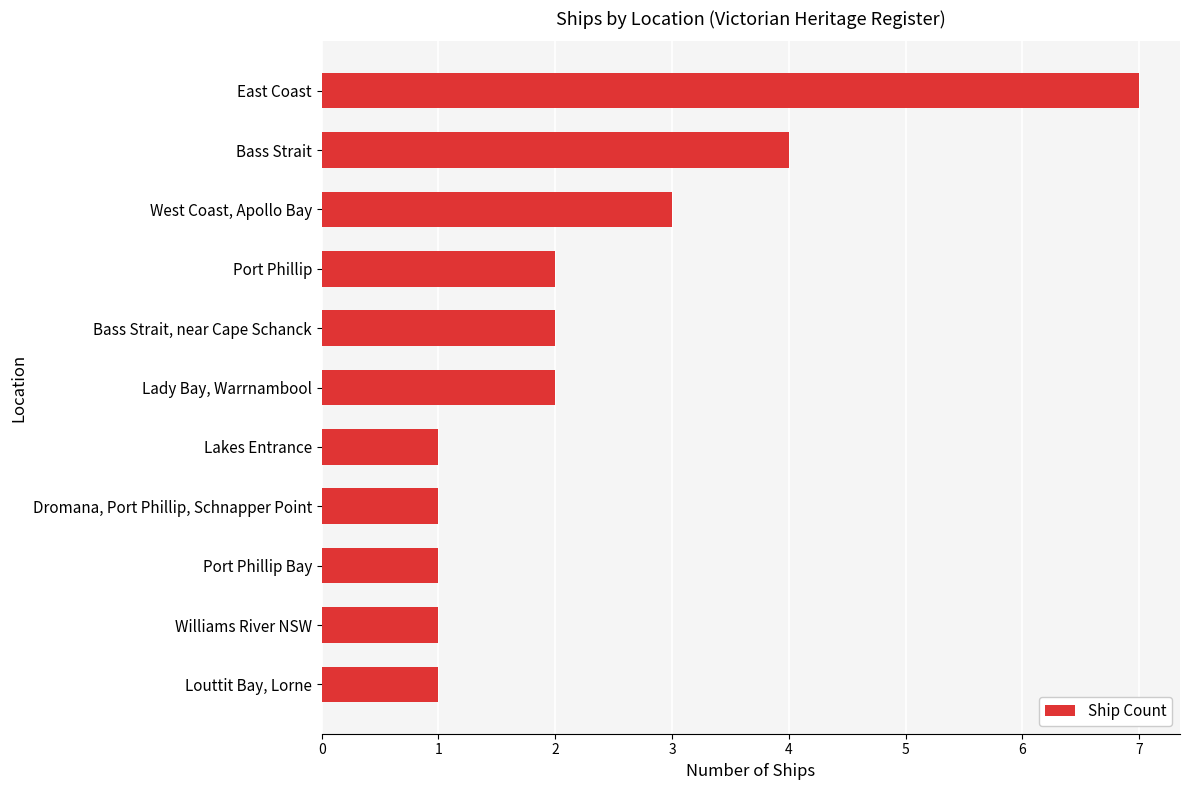

Approximately how many times larger is the value at Bass Strait, near Cape Schanck compared to West Coast, Apollo Bay?

0.7